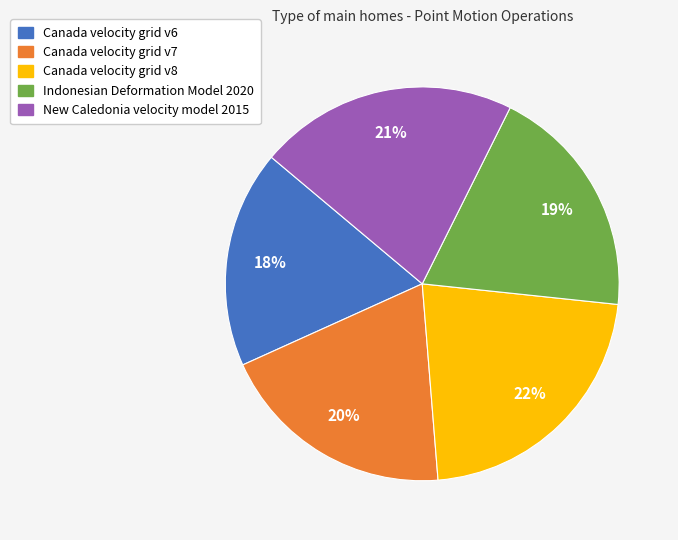

Which slice is the smallest?

Canada velocity grid v6